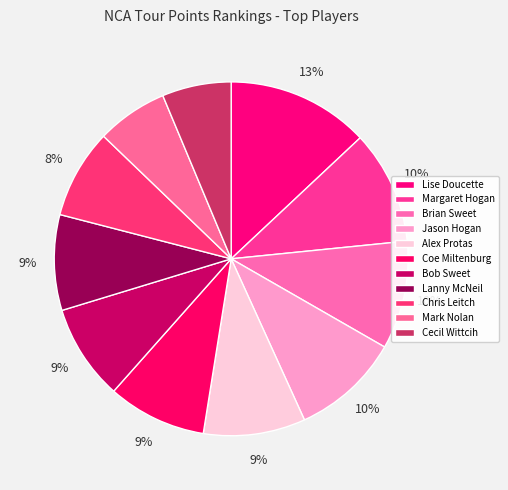

How many segments does this pie chart have?

11